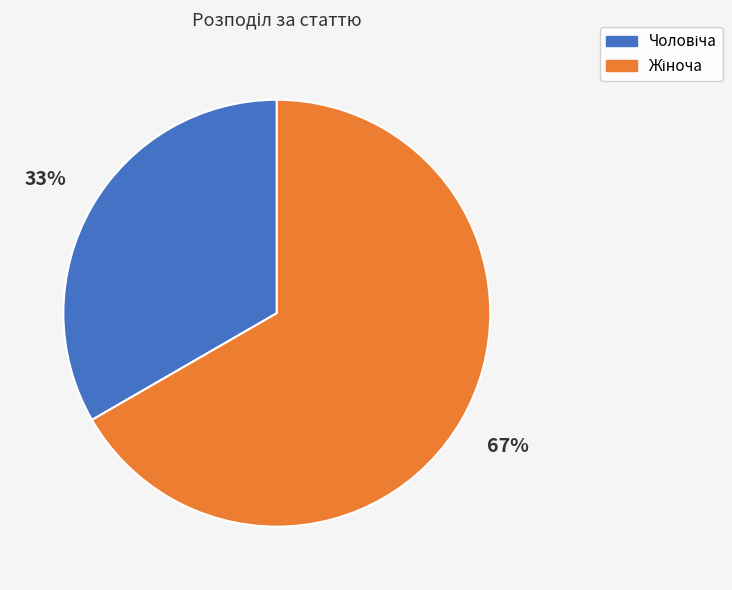

To the nearest percent, what is the average slice percentage?

50%